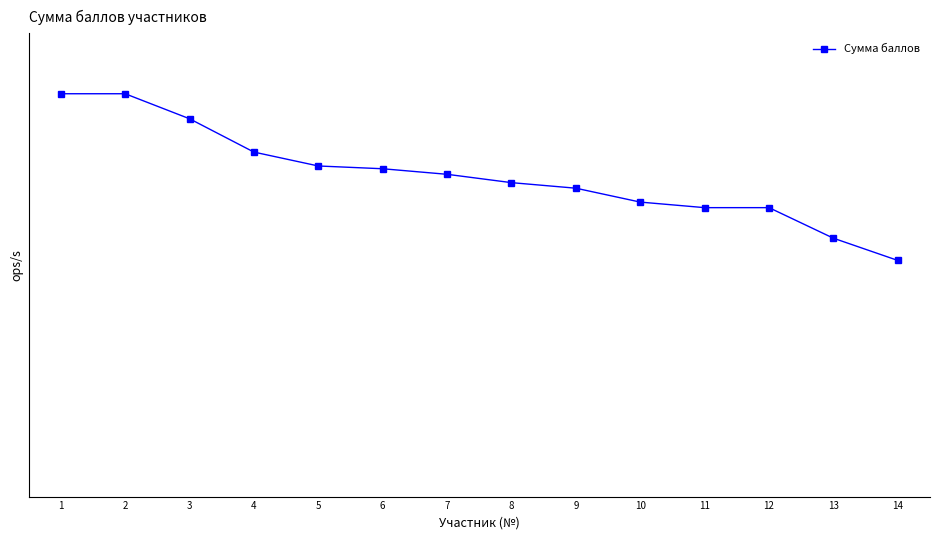

What is the sum of all values?

809.5